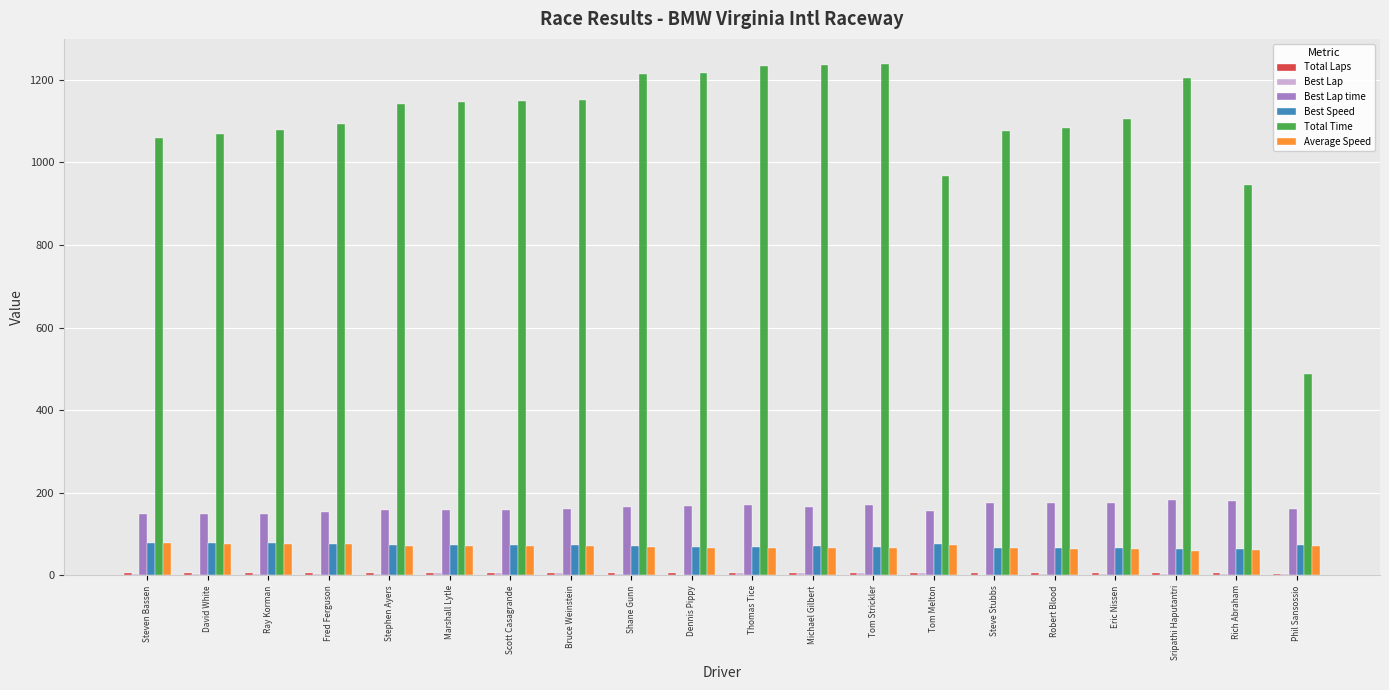

Which series has the largest total across all categories?

Total Time